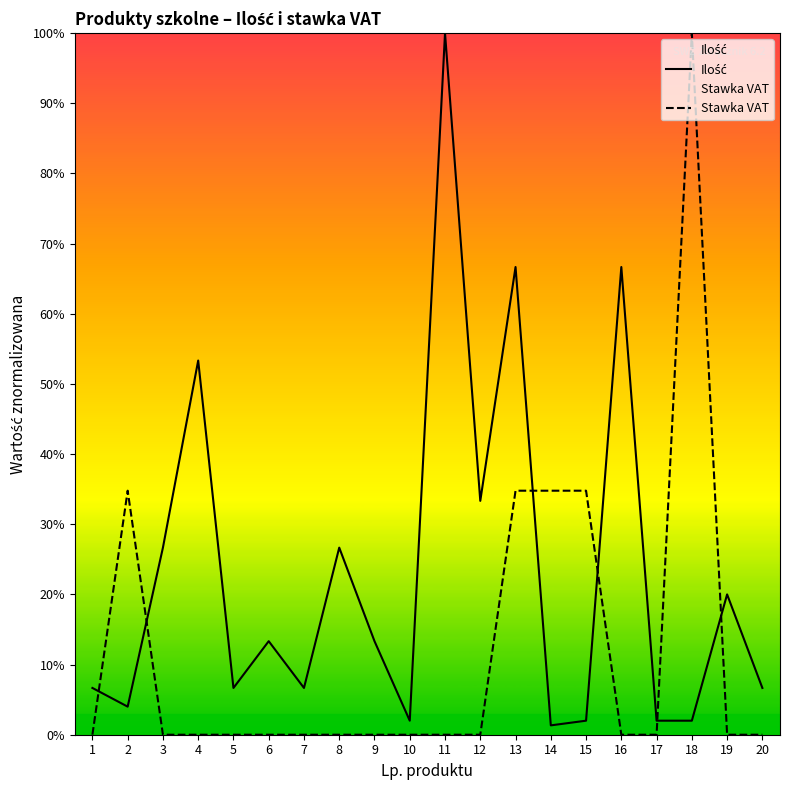

Where is the first local maximum for Ilość?

4